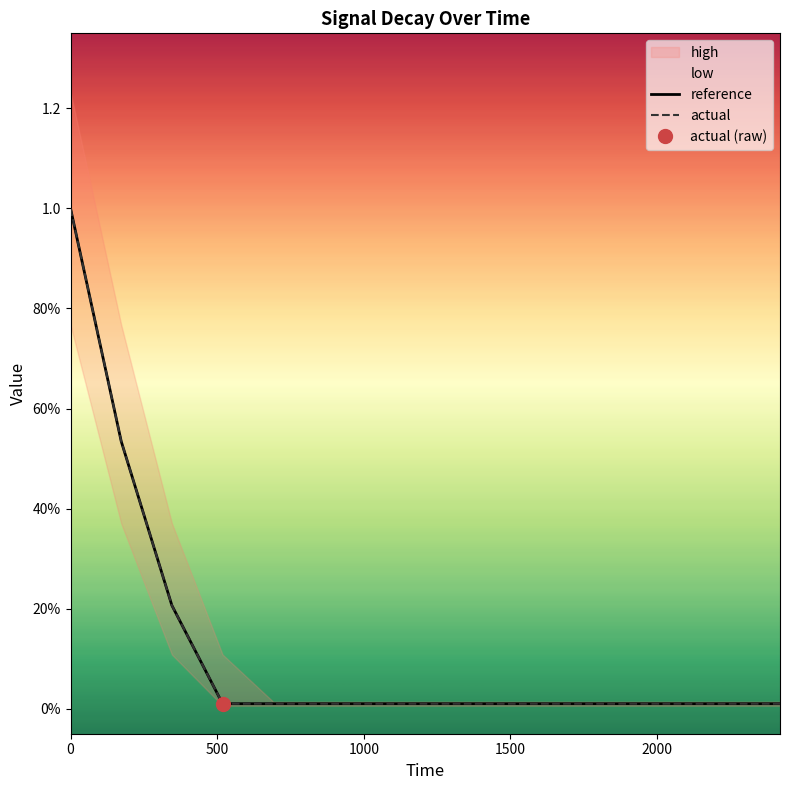

List the series in order of their overall mean, highest first.

actual, reference